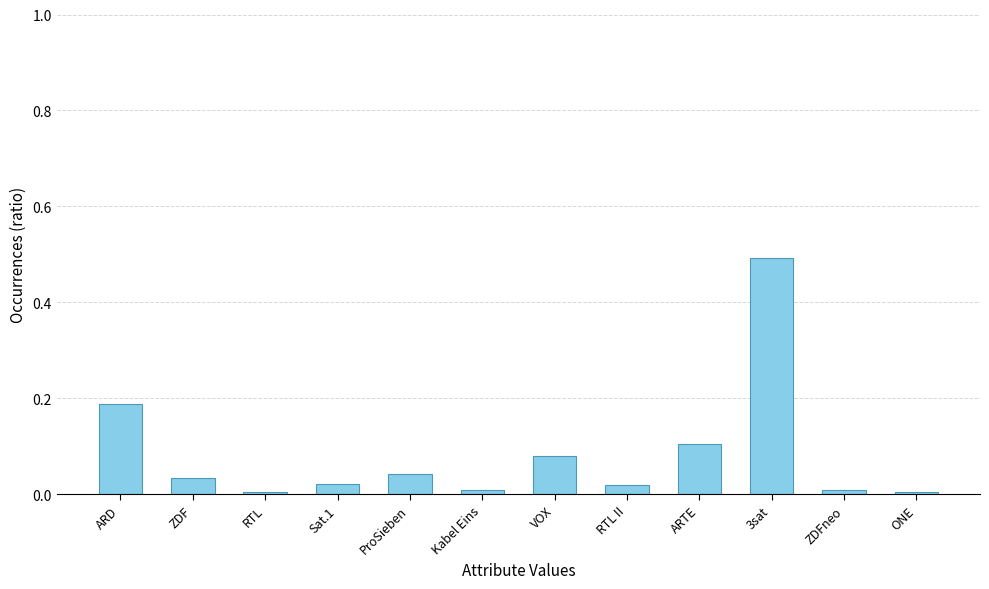

The value at ARTE is 0.1. True or false?

True